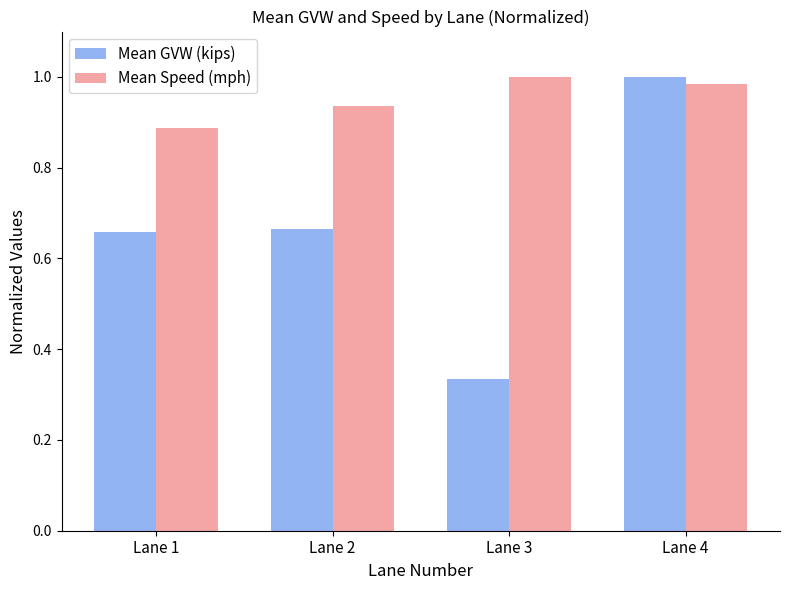

How many distinct data groups are displayed?

2